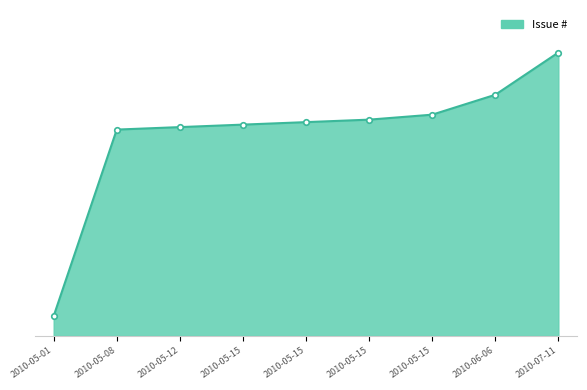

Does the chart have visible grid lines?

Yes